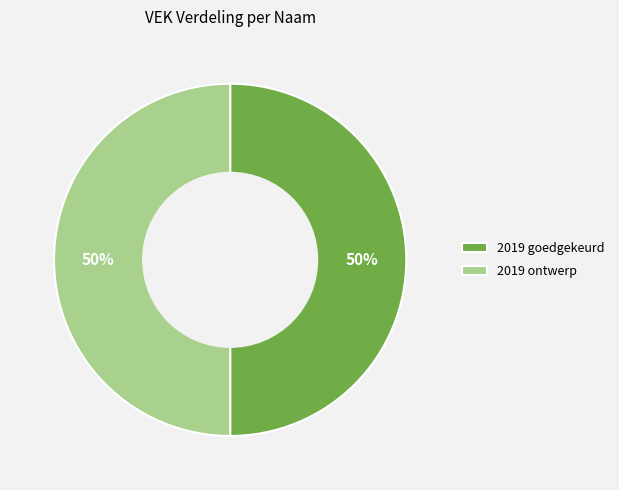

Combined, do 2019 ontwerp and 2019 goedgekeurd account for over 50%?

Yes